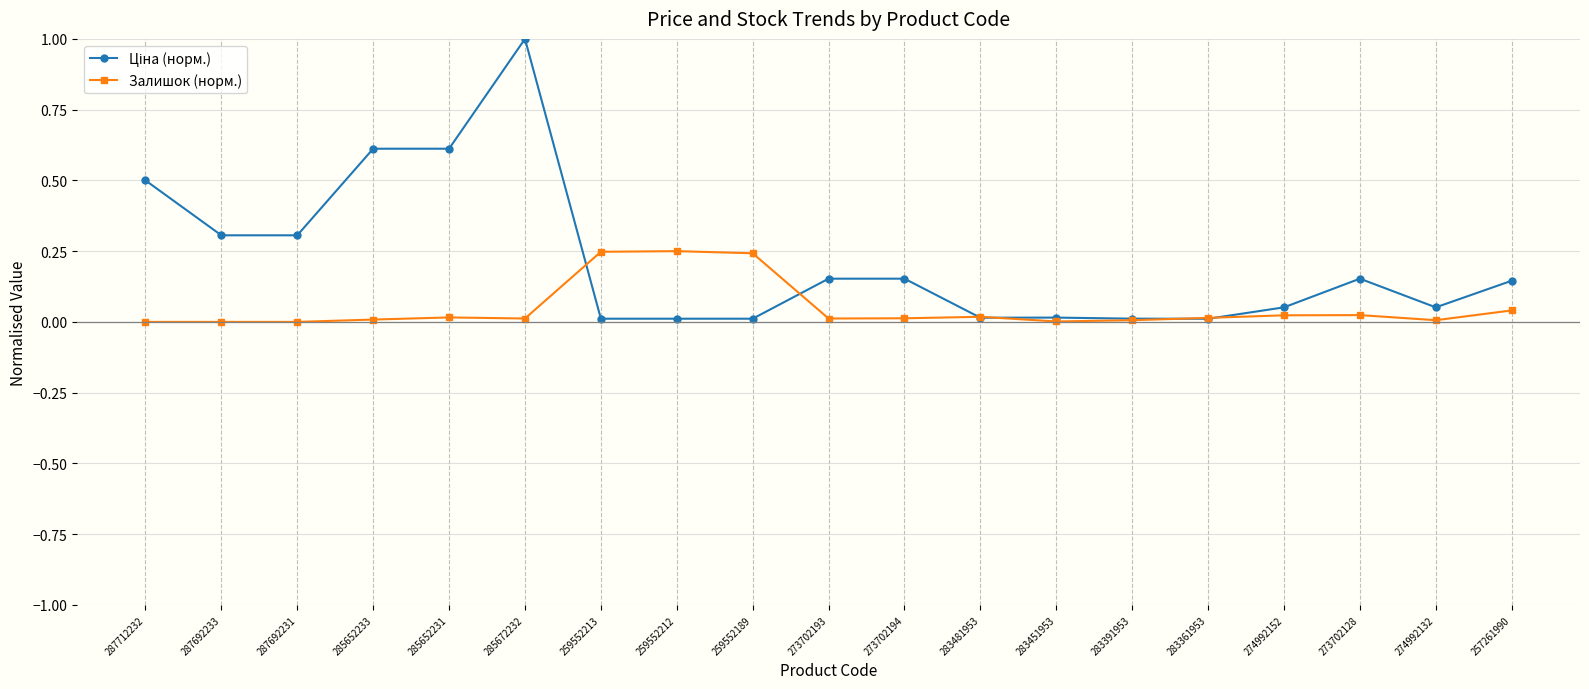

The Залишок (норм.) series shows 0.1 at 259552213. True or false?

False